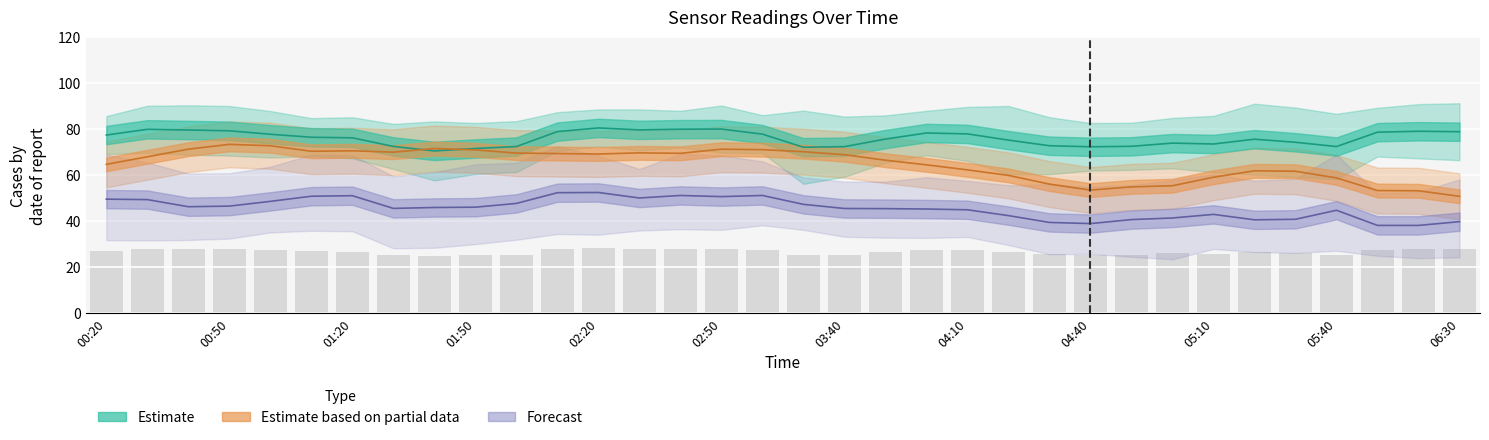

Reading left to right, what are all the values shown in this chart?

9.265: 2019/03/15 00:20=58.9	2019/03/15 00:30=55.4	2019/03/15 00:40=50.6	2019/03/15 00:50=50.7	2019/03/15 01:00=53.6	2019/03/15 01:10=58.8	2019/03/15 01:20=58.6	2019/03/15 01:30=48.8	2019/03/15 01:40=51.2	2019/03/15 01:50=54.6	2019/03/15 02:00=55.3	2019/03/15 02:10=62.5	2019/03/15 02:20=58.3	2019/03/15 02:30=45.8	2019/03/15 02:40=46.4	2019/03/15 02:50=47.1	2019/03/15 03:00=49.2	2019/03/15 03:30=48.9	2019/03/15 03:40=47.1	2019/03/15 03:50=46.2	2019/03/15 04:00=42.6	2019/03/15 04:10=44.1	2019/03/15 04:20=45.5	2019/03/15 04:30=46.0	2019/03/15 04:40=44.8	2019/03/15 04:50=45.6	2019/03/15 05:00=42.8	2019/03/15 05:10=40.4	2019/03/15 05:20=37.4	2019/03/15 05:30=36.1	2019/03/15 05:40=37.0	2019/03/15 06:10=42.0	2019/03/15 06:20=42.6	2019/03/15 06:30=48.0
9.115: 2019/03/15 00:20=47.9	2019/03/15 00:30=50.9	2019/03/15 00:40=46.2	2019/03/15 00:50=46.3	2019/03/15 01:00=45.0	2019/03/15 01:10=45.7	2019/03/15 01:20=45.5	2019/03/15 01:30=38.1	2019/03/15 01:40=38.3	2019/03/15 01:50=39.9	2019/03/15 02:00=41.8	2019/03/15 02:10=50.0	2019/03/15 02:20=54.8	2019/03/15 02:30=52.6	2019/03/15 02:40=47.6	2019/03/15 02:50=46.1	2019/03/15 03:00=48.1	2019/03/15 03:30=46.6	2019/03/15 03:40=46.0	2019/03/15 03:50=47.1	2019/03/15 04:00=49.0	2019/03/15 04:10=47.4	2019/03/15 04:20=41.9	2019/03/15 04:30=36.5	2019/03/15 04:40=35.7	2019/03/15 04:50=34.4	2019/03/15 05:00=33.3	2019/03/15 05:10=37.8	2019/03/15 05:20=36.5	2019/03/15 05:30=37.7	2019/03/15 05:40=38.0	2019/03/15 06:10=34.8	2019/03/15 06:20=37.7	2019/03/15 06:30=34.1
8.965: 2019/03/15 00:20=41.6	2019/03/15 00:30=41.5	2019/03/15 00:40=41.7	2019/03/15 00:50=42.3	2019/03/15 01:00=46.9	2019/03/15 01:10=47.7	2019/03/15 01:20=48.8	2019/03/15 01:30=49.4	2019/03/15 01:40=48.0	2019/03/15 01:50=43.4	2019/03/15 02:00=45.7	2019/03/15 02:10=44.3	2019/03/15 02:20=44.0	2019/03/15 02:30=51.5	2019/03/15 02:40=59.2	2019/03/15 02:50=58.5	2019/03/15 03:00=55.9	2019/03/15 03:30=46.1	2019/03/15 03:40=43.1	2019/03/15 03:50=42.7	2019/03/15 04:00=43.9	2019/03/15 04:10=43.0	2019/03/15 04:20=39.5	2019/03/15 04:30=35.5	2019/03/15 04:40=36.0	2019/03/15 04:50=41.7	2019/03/15 05:00=47.7	2019/03/15 05:10=50.3	2019/03/15 05:20=47.5	2019/03/15 05:30=48.3	2019/03/15 05:40=58.9	2019/03/15 06:10=37.3	2019/03/15 06:20=33.8	2019/03/15 06:30=36.9
4.615: 2019/03/15 00:20=77.1	2019/03/15 00:30=77.6	2019/03/15 00:40=76.8	2019/03/15 00:50=76.4	2019/03/15 01:00=75.6	2019/03/15 01:10=76.7	2019/03/15 01:20=75.2	2019/03/15 01:30=70.6	2019/03/15 01:40=65.6	2019/03/15 01:50=68.4	2019/03/15 02:00=69.3	2019/03/15 02:10=78.4	2019/03/15 02:20=80.5	2019/03/15 02:30=80.5	2019/03/15 02:40=79.9	2019/03/15 02:50=77.7	2019/03/15 03:00=77.5	2019/03/15 03:30=80.0	2019/03/15 03:40=77.4	2019/03/15 03:50=77.9	2019/03/15 04:00=79.9	2019/03/15 04:10=81.6	2019/03/15 04:20=82.0	2019/03/15 04:30=77.1	2019/03/15 04:40=74.6	2019/03/15 04:50=70.2	2019/03/15 05:00=70.9	2019/03/15 05:10=69.2	2019/03/15 05:20=68.1	2019/03/15 05:30=67.1	2019/03/15 05:40=66.1	2019/03/15 06:10=81.2	2019/03/15 06:20=82.8	2019/03/15 06:30=83.2
3.265: 2019/03/15 00:20=77.6	2019/03/15 00:30=82.1	2019/03/15 00:40=82.3	2019/03/15 00:50=82.0	2019/03/15 01:00=79.8	2019/03/15 01:10=76.1	2019/03/15 01:20=77.1	2019/03/15 01:30=74.2	2019/03/15 01:40=75.3	2019/03/15 01:50=74.6	2019/03/15 02:00=75.4	2019/03/15 02:10=79.3	2019/03/15 02:20=80.4	2019/03/15 02:30=78.7	2019/03/15 02:40=79.9	2019/03/15 02:50=82.2	2019/03/15 03:00=78.0	2019/03/15 03:30=64.1	2019/03/15 03:40=67.2	2019/03/15 03:50=73.3	2019/03/15 04:00=76.6	2019/03/15 04:10=74.1	2019/03/15 04:20=68.3	2019/03/15 04:30=68.3	2019/03/15 04:40=69.9	2019/03/15 04:50=74.7	2019/03/15 05:00=76.8	2019/03/15 05:10=77.7	2019/03/15 05:20=83.0	2019/03/15 05:30=81.3	2019/03/15 05:40=78.6	2019/03/15 06:10=76.0	2019/03/15 06:20=75.2	2019/03/15 06:30=74.4
6.265: 2019/03/15 00:20=64.6	2019/03/15 00:30=67.9	2019/03/15 00:40=71.2	2019/03/15 00:50=73.3	2019/03/15 01:00=72.7	2019/03/15 01:10=70.3	2019/03/15 01:20=70.5	2019/03/15 01:30=69.9	2019/03/15 01:40=71.5	2019/03/15 01:50=70.9	2019/03/15 02:00=69.5	2019/03/15 02:10=69.3	2019/03/15 02:20=69.1	2019/03/15 02:30=69.6	2019/03/15 02:40=69.4	2019/03/15 02:50=71.2	2019/03/15 03:00=71.0	2019/03/15 03:30=70.1	2019/03/15 03:40=68.8	2019/03/15 03:50=66.4	2019/03/15 04:00=64.4	2019/03/15 04:10=62.2	2019/03/15 04:20=59.8	2019/03/15 04:30=56.0	2019/03/15 04:40=53.4	2019/03/15 04:50=54.8	2019/03/15 05:00=55.3	2019/03/15 05:10=59.0	2019/03/15 05:20=61.8	2019/03/15 05:30=61.6	2019/03/15 05:40=58.7	2019/03/15 06:10=53.2	2019/03/15 06:20=53.1	2019/03/15 06:30=50.7